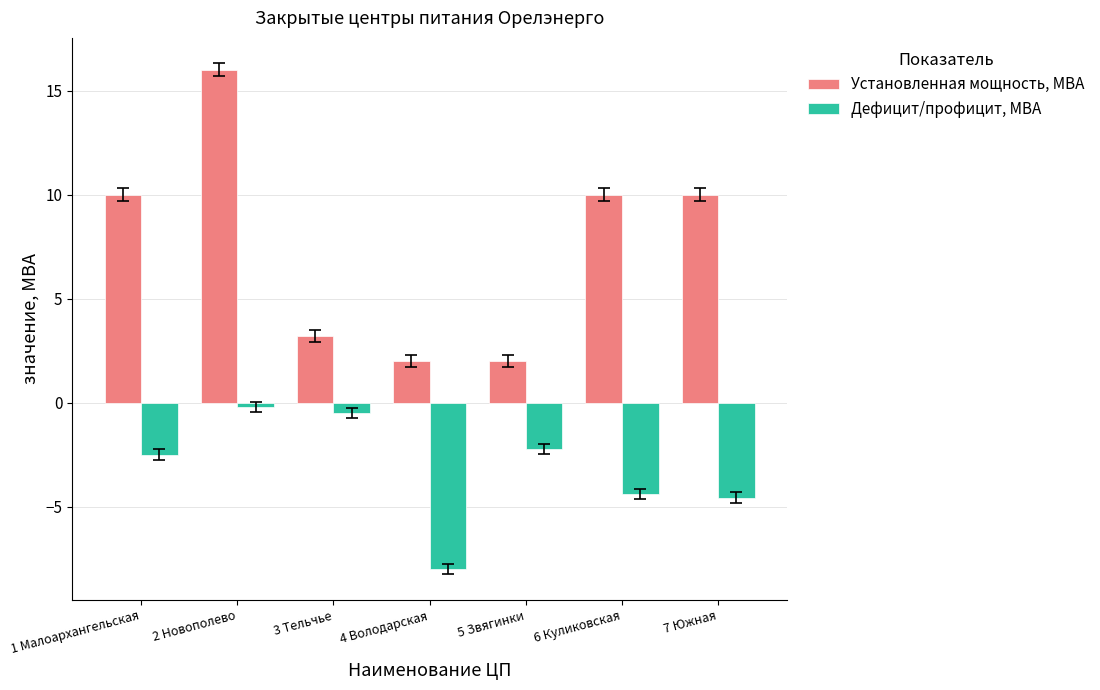

What is the difference between the Установленная мощность, МВА values at 4 Володарская and 2 Новополево?

14.0